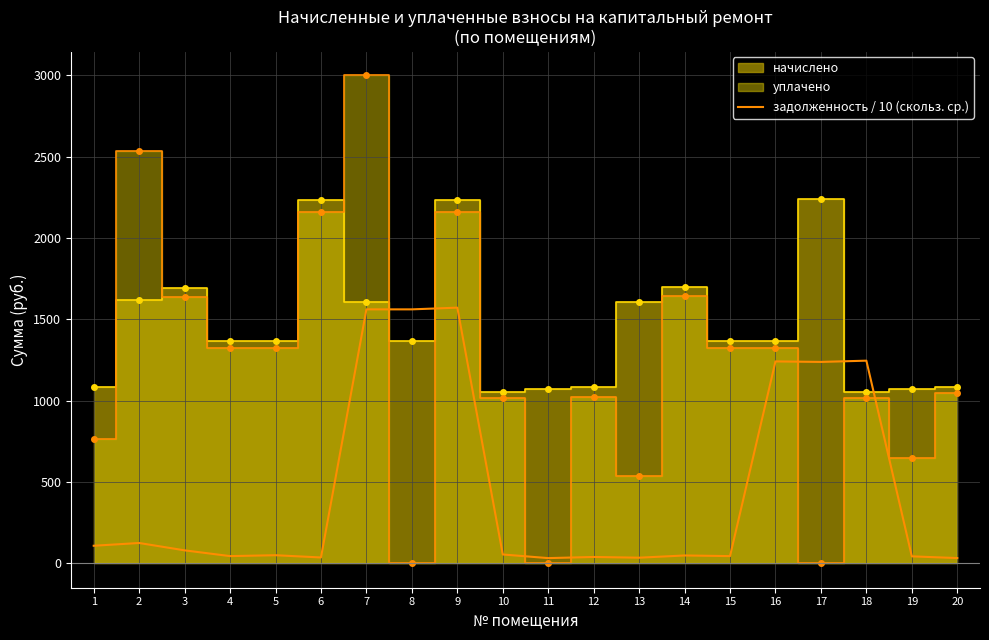

The value of задолженность / 10 (скольз. ср.) at 16 is 440.1. True or false?

False